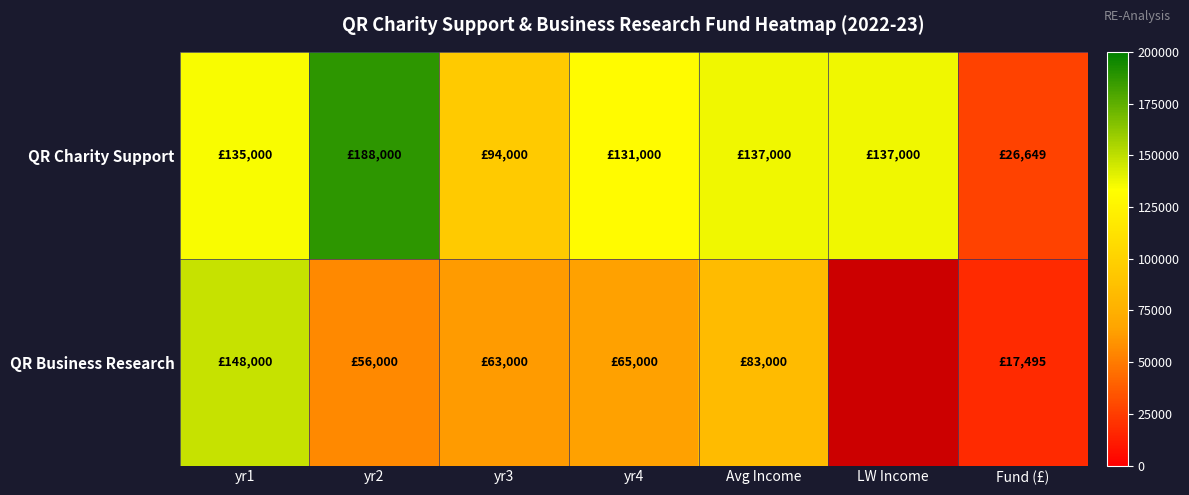

What is the maximum value shown in the chart?

188000